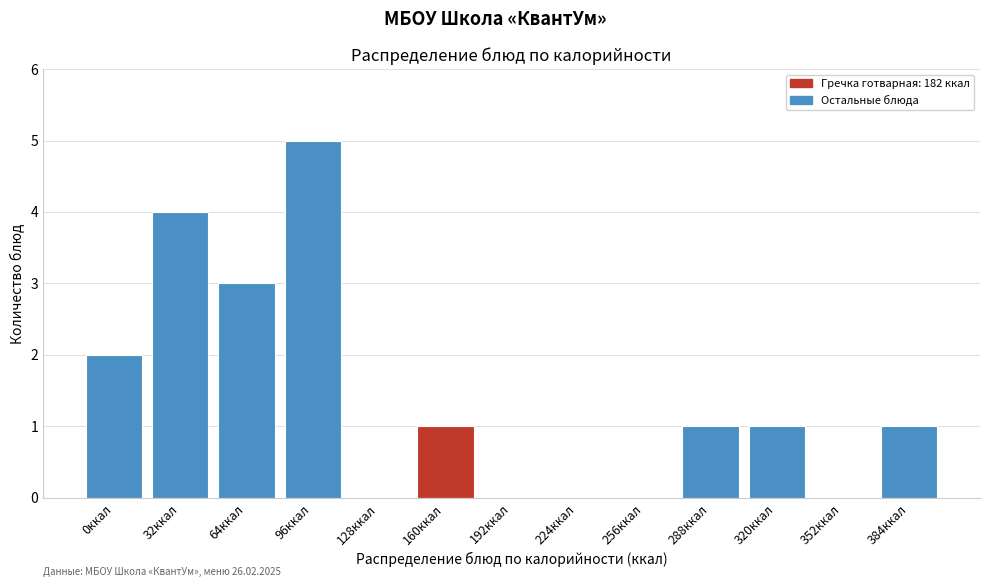

Reading right to left, what are all the values shown in this chart?

384ккал=1	352ккал=0	320ккал=1	288ккал=1	256ккал=0	224ккал=0	192ккал=0	160ккал=1	128ккал=0	96ккал=5	64ккал=3	32ккал=4	0ккал=2